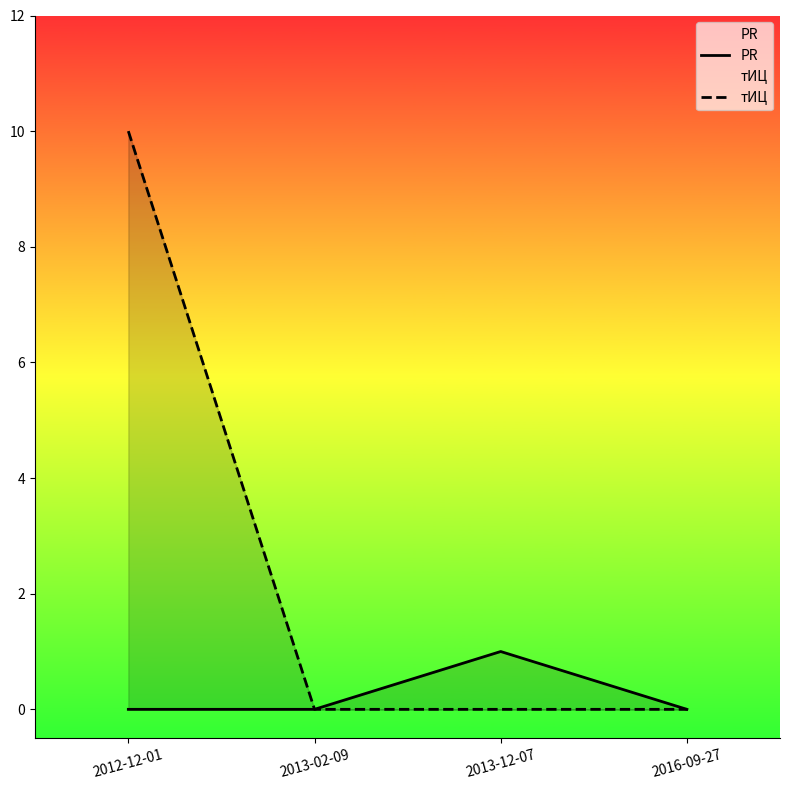

Rank the series by their average value, from highest to lowest.

тИЦ, PR